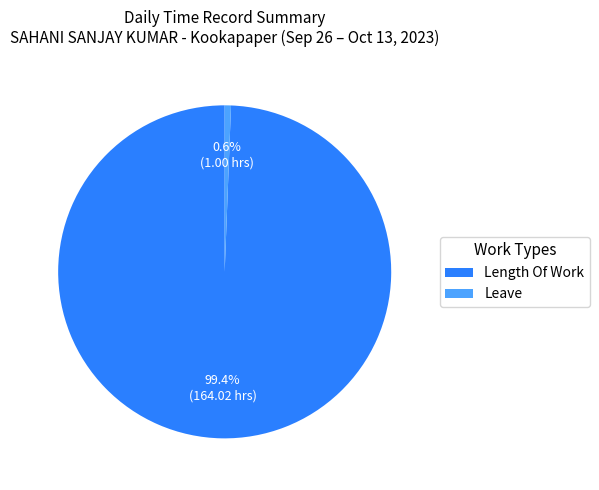

Between Length Of Work and Leave, which is larger?

Length Of Work